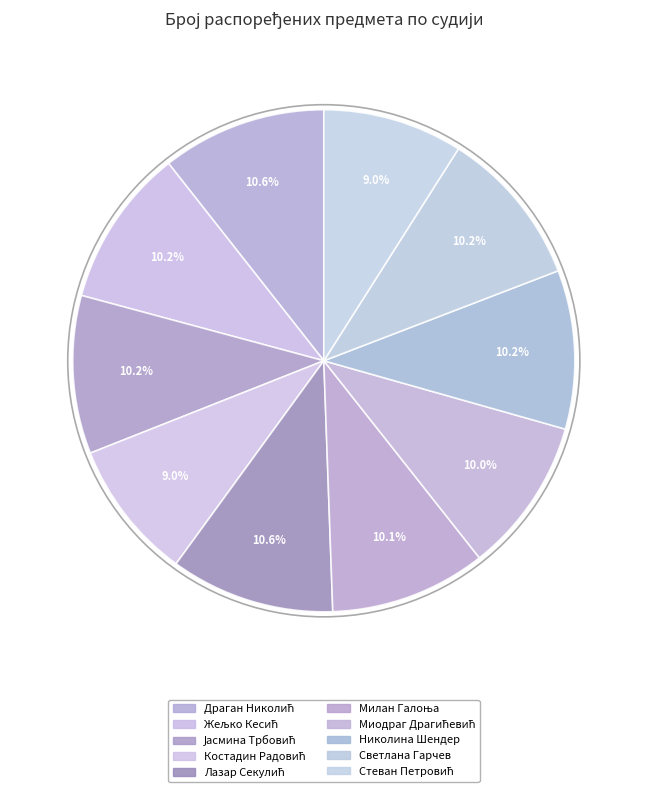

How many segments does this pie chart have?

10